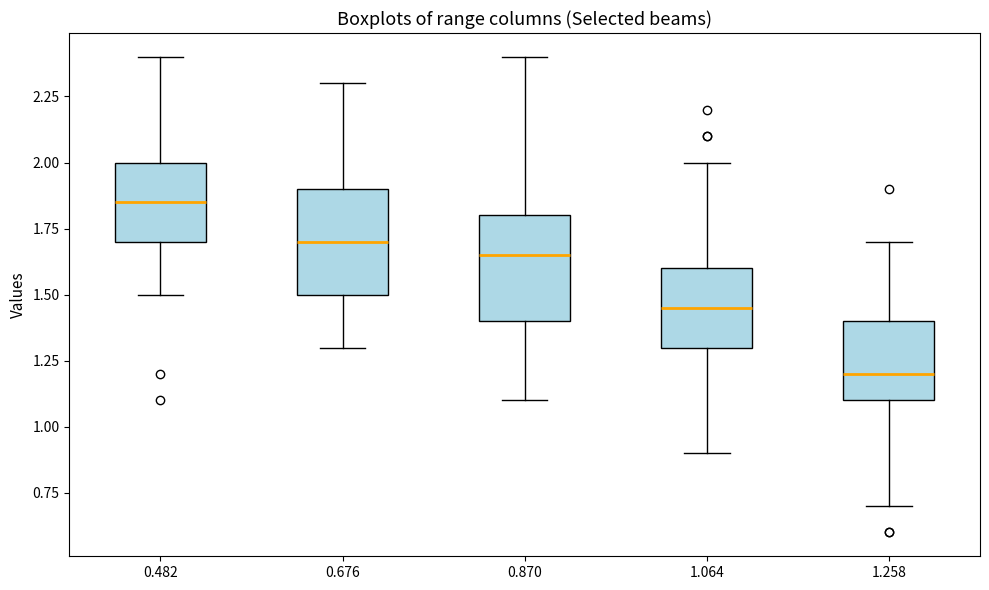

Reading left to right, read every box against the y-axis: the position of its median line, the range the box covers, and the ends of its whiskers. The values are not printed on the chart, so give them approximately, as read against the axis.

0.482: median 1.85, box 1.70 to 2.00, whiskers 1.50 to 2.40
0.676: median 1.70, box 1.50 to 1.90, whiskers 1.30 to 2.30
0.870: median 1.65, box 1.40 to 1.80, whiskers 1.10 to 2.40
1.064: median 1.45, box 1.30 to 1.60, whiskers 0.90 to 2.00
1.258: median 1.20, box 1.10 to 1.40, whiskers 0.70 to 1.70